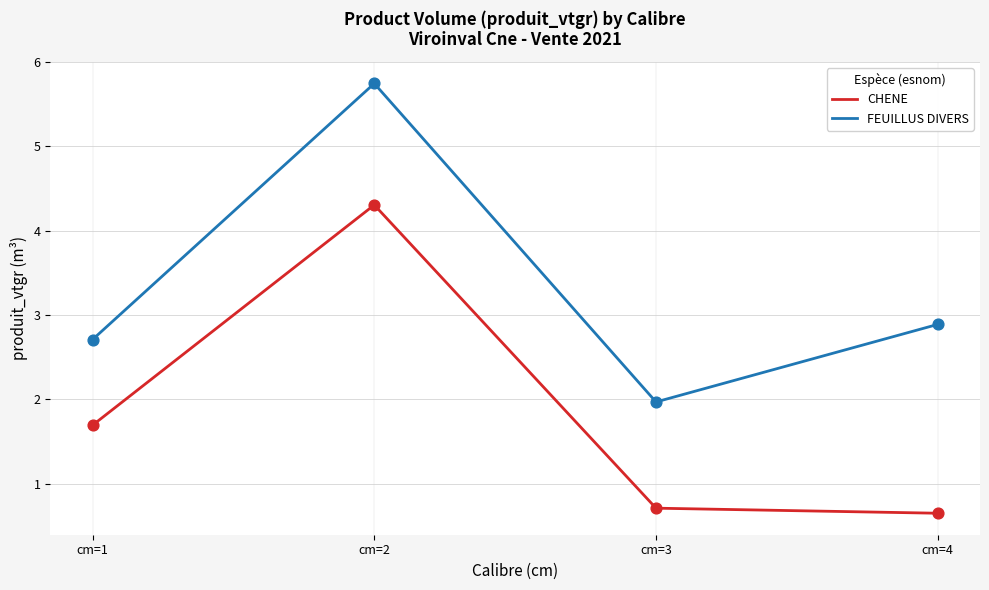

What is the difference between the highest and lowest values at cm=2?

1.4